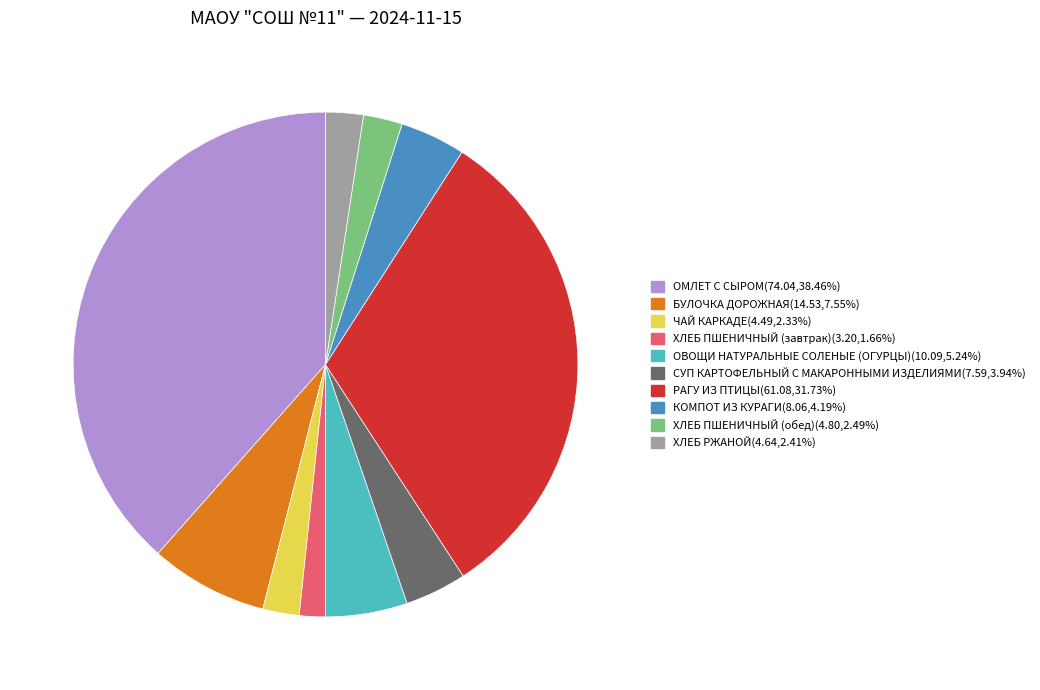

The БУЛОЧКА ДОРОЖНАЯ slice represents 8% of the pie. True or false?

True